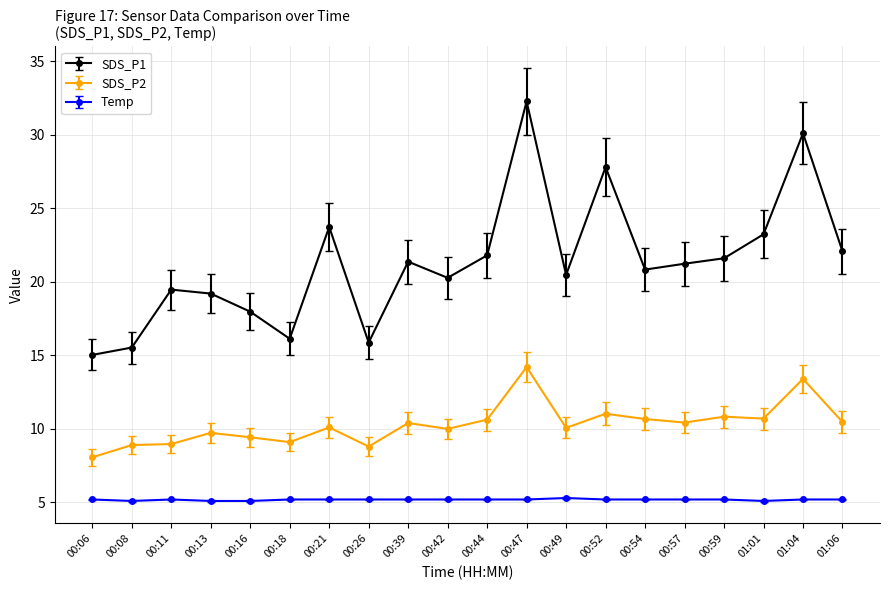

True or false: SDS_P1 and Temp intersect in this chart.

False